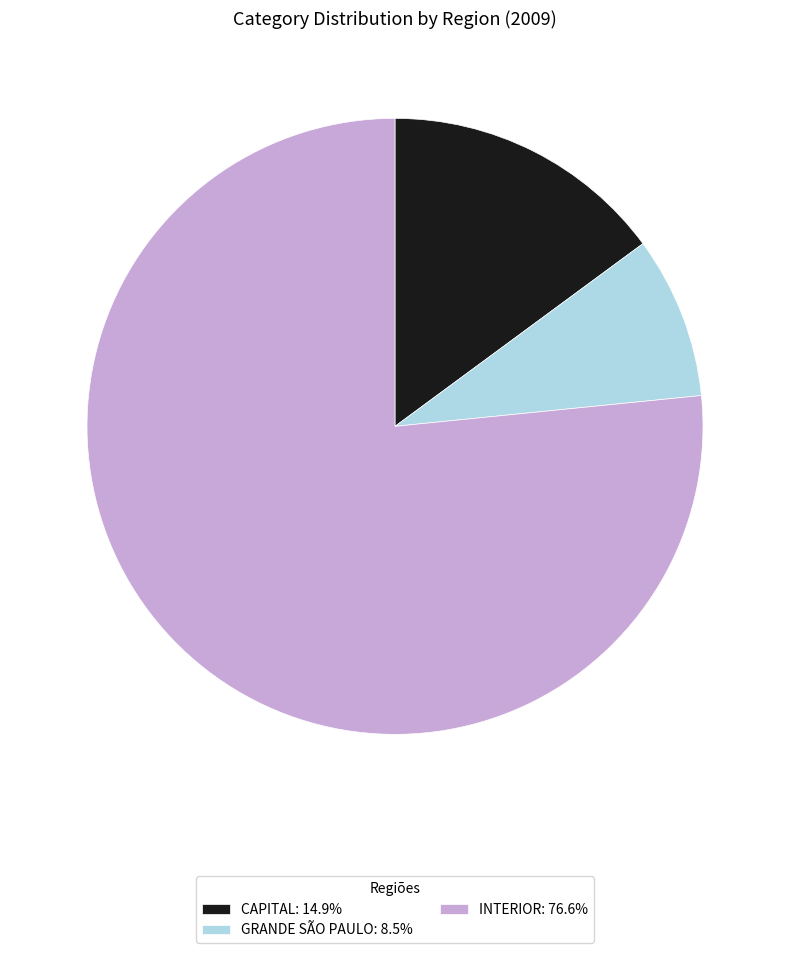

True or false: GRANDE SÃO PAULO accounts for 21% of the total.

False